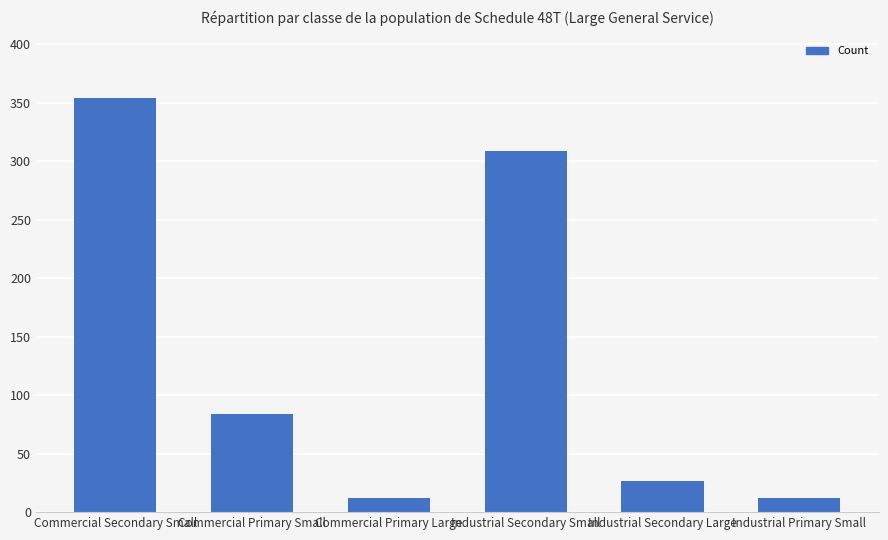

What is the difference between the maximum and minimum values?

341.7